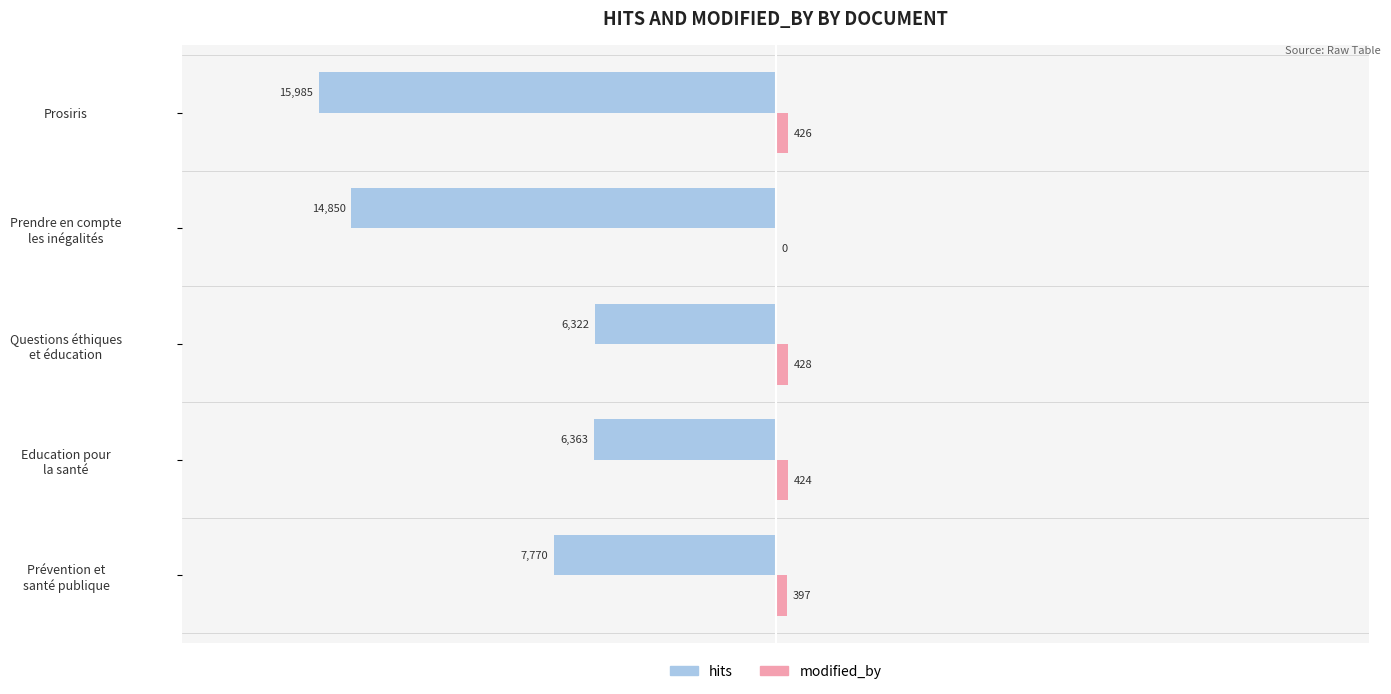

What is the maximum value shown in the chart?

428